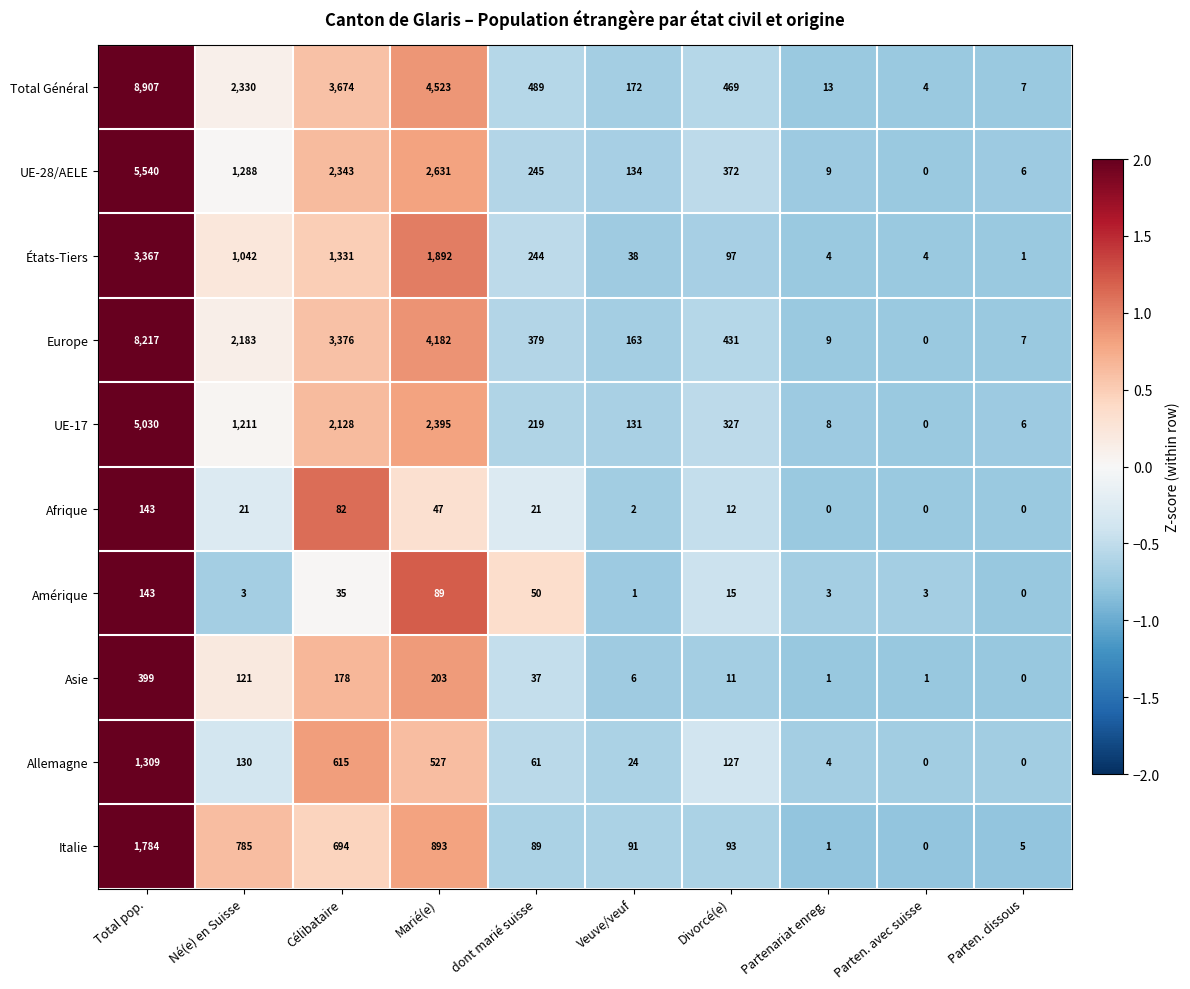

At which label does Italie reach its peak?

Total pop.